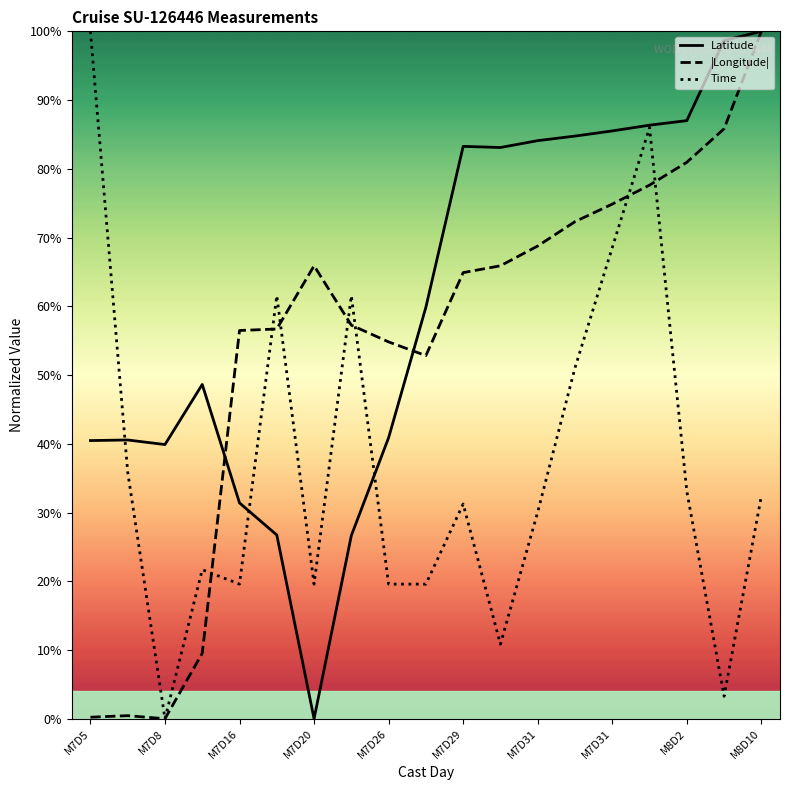

The Time series shows 61.5 at 16. True or false?

True